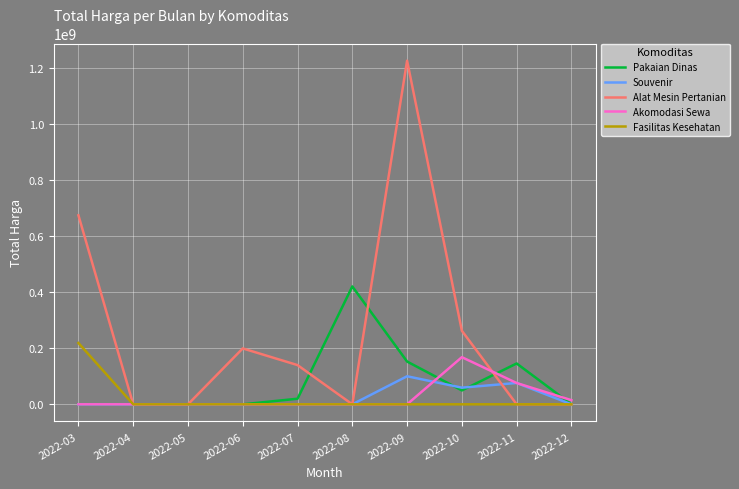

What is the difference between the Akomodasi Sewa values at 2022-07 and 2022-12?

14750000